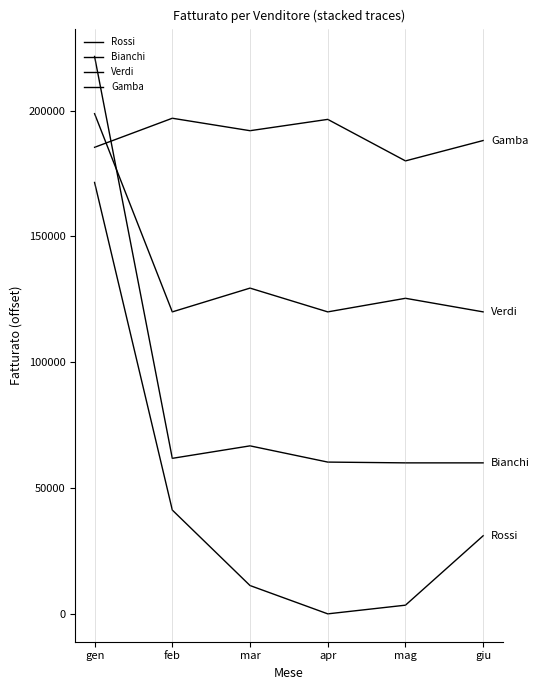

What is the spread (max minus min) of values at feb?

155700.0